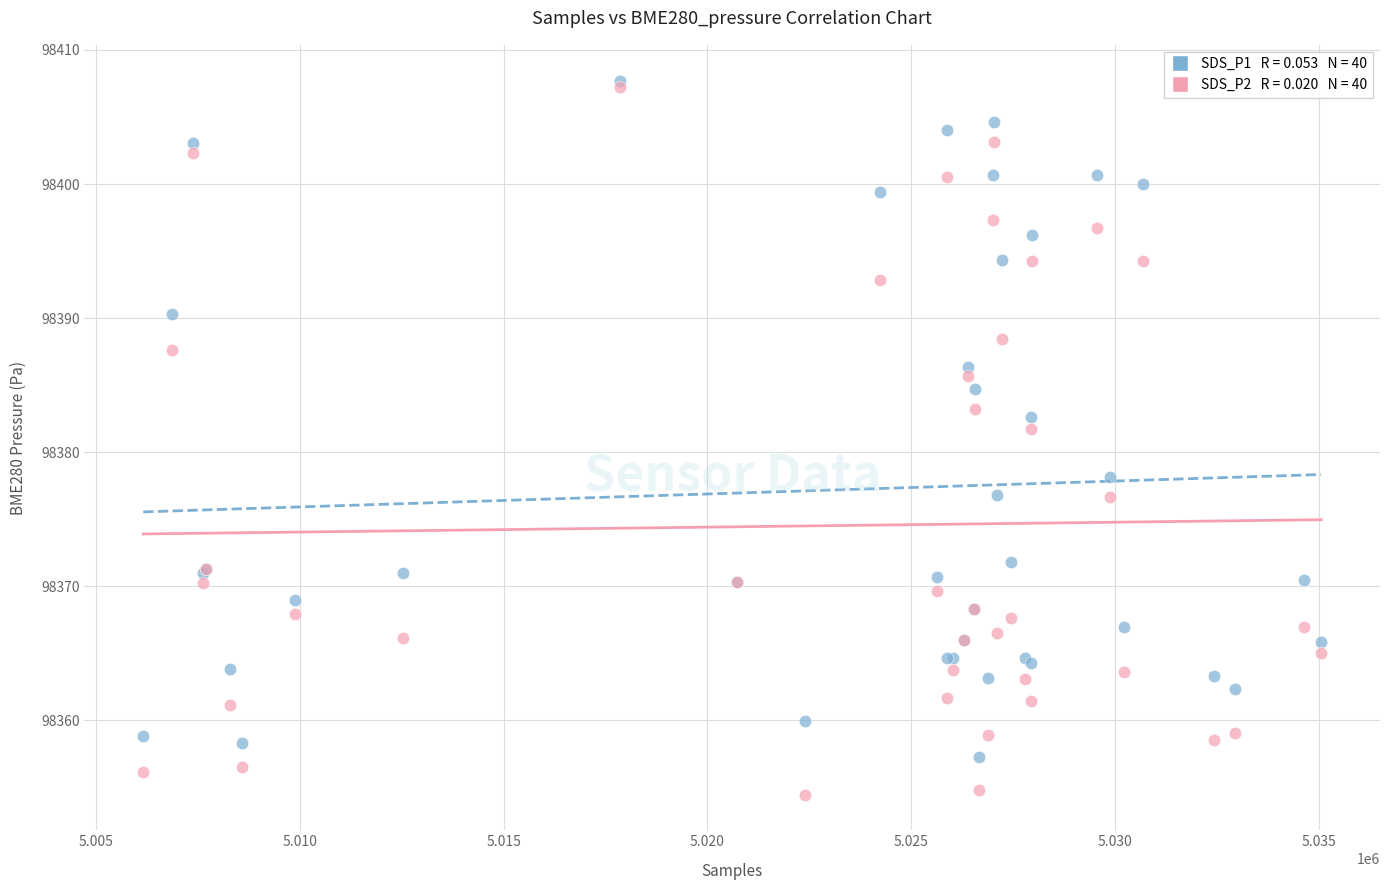

Across all series, what Y value is closest to 98381?

98381.8